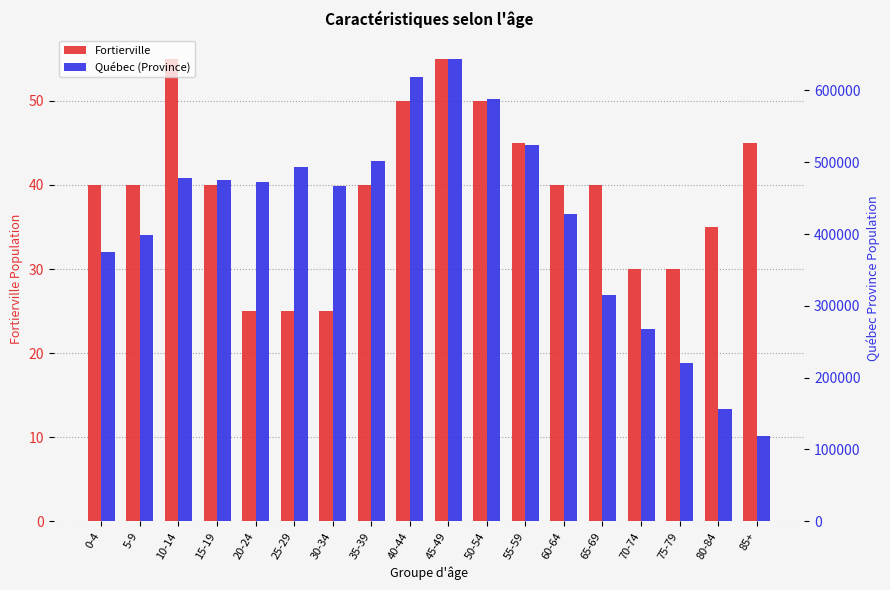

True or false: Québec (Province) has a value of 492870 at 25-29.

True